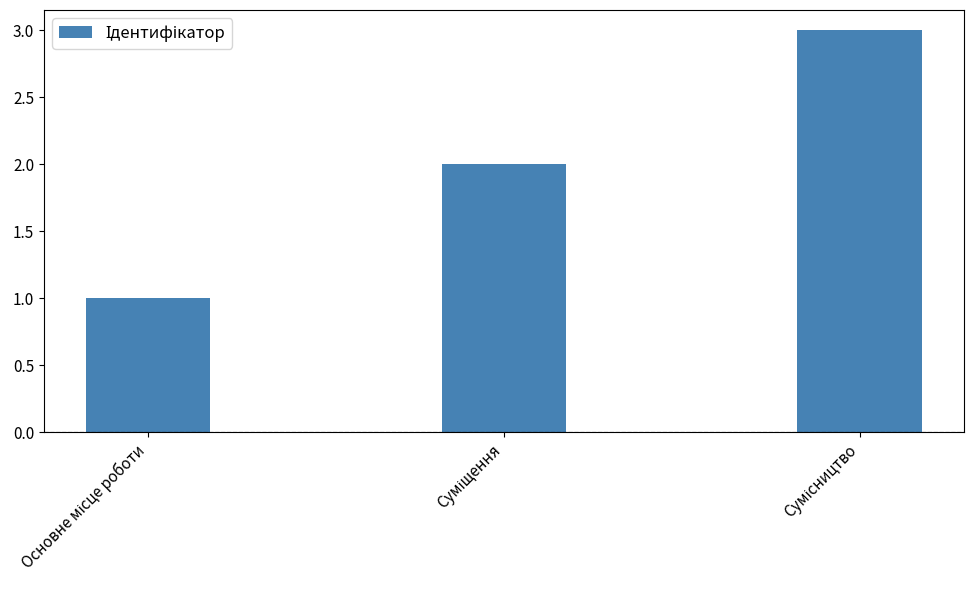

What is the sum of all values?

6